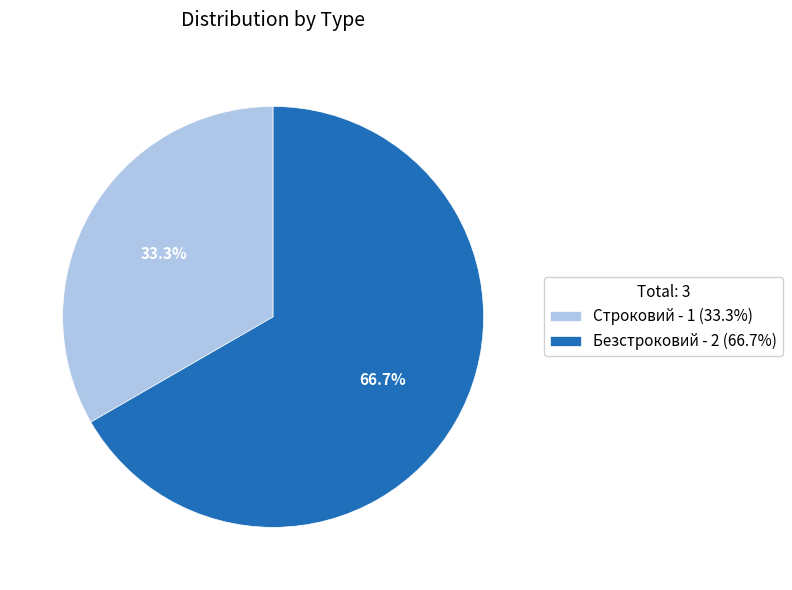

Between Безстроковий and Строковий, which is larger?

Безстроковий